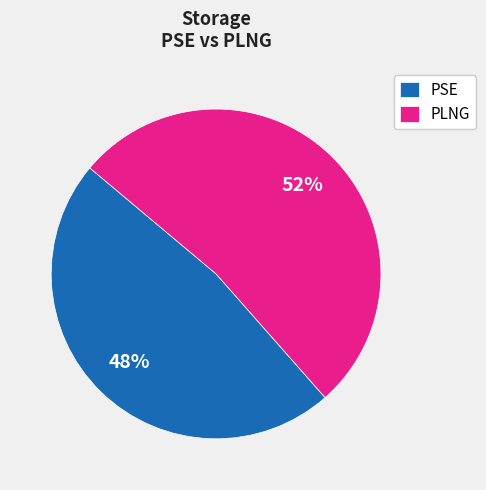

How many segments does this pie chart have?

2